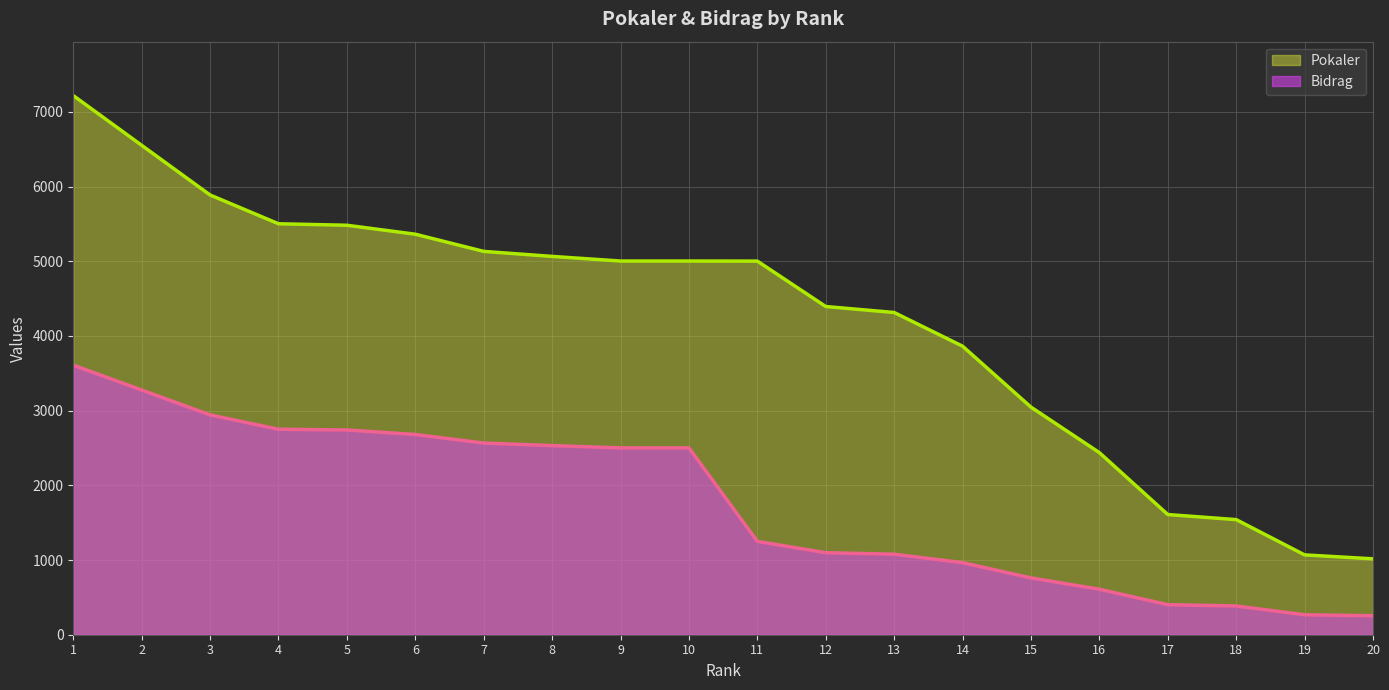

What is the greatest value displayed?

7218